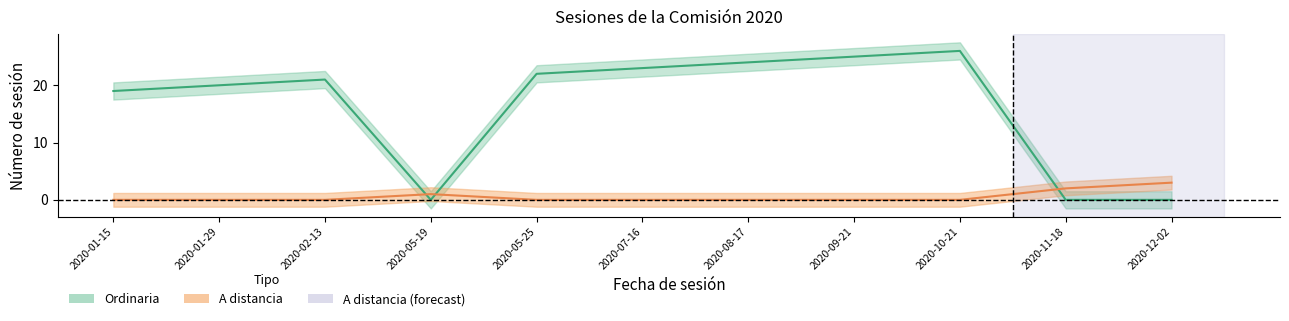

Reading left to right, transcribe all the data shown in this chart.

Ordinaria: 2020-01-15=19	2020-01-29=20	2020-02-13=21	2020-05-19=0	2020-05-25=22	2020-07-16=23	2020-08-17=24	2020-09-21=25	2020-10-21=26	2020-11-18=0	2020-12-02=0
A distancia: 2020-01-15=0	2020-01-29=0	2020-02-13=0	2020-05-19=1	2020-05-25=0	2020-07-16=0	2020-08-17=0	2020-09-21=0	2020-10-21=0	2020-11-18=2	2020-12-02=3